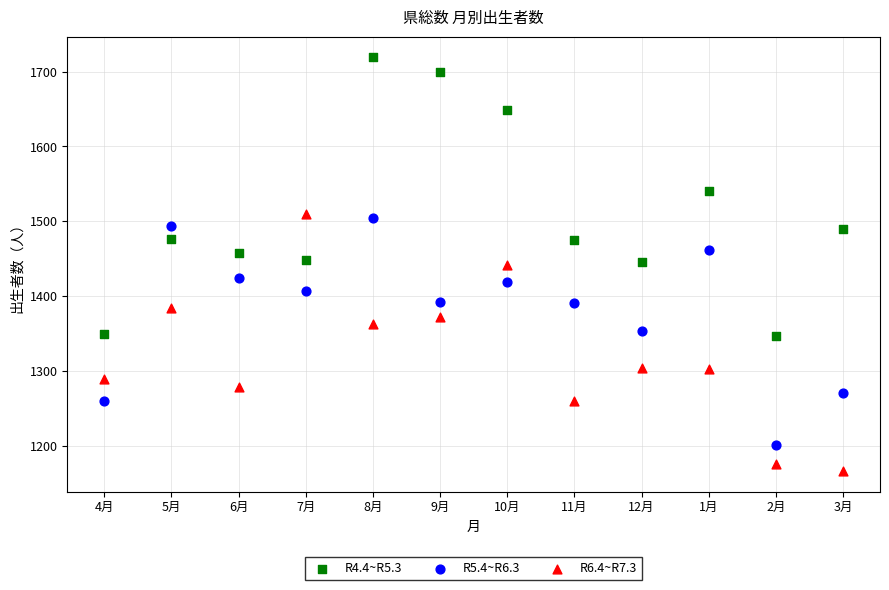

Which series reaches the minimum Y coordinate?

R6.4~R7.3